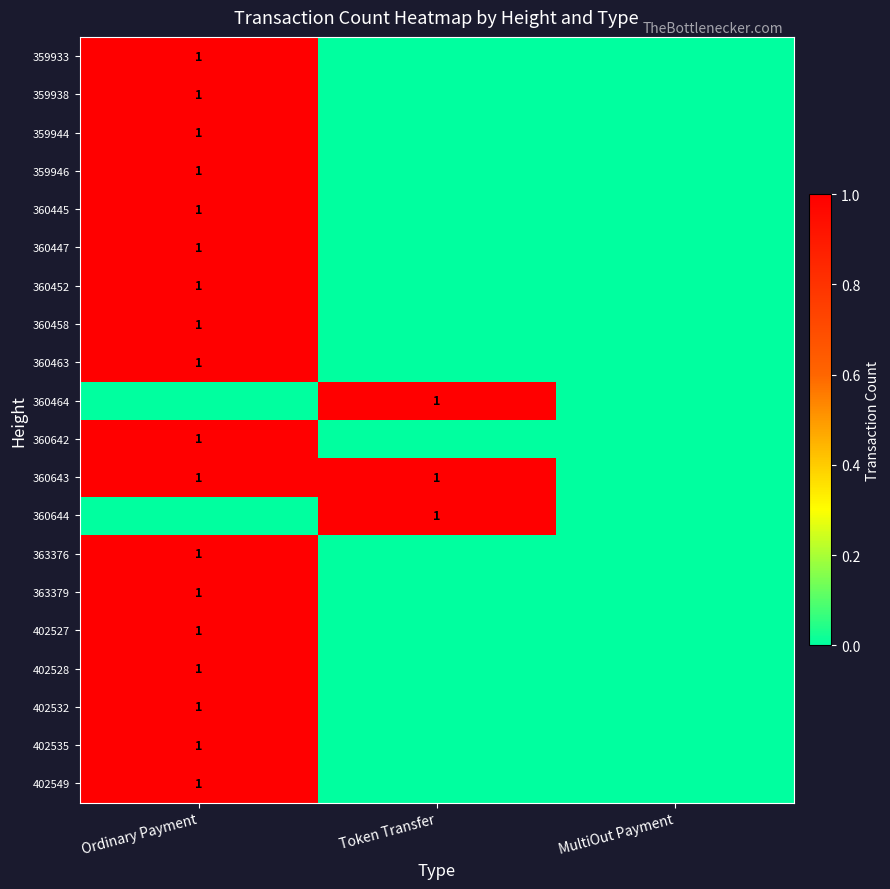

True or false: 359944 has a value of 2 at Ordinary Payment.

False